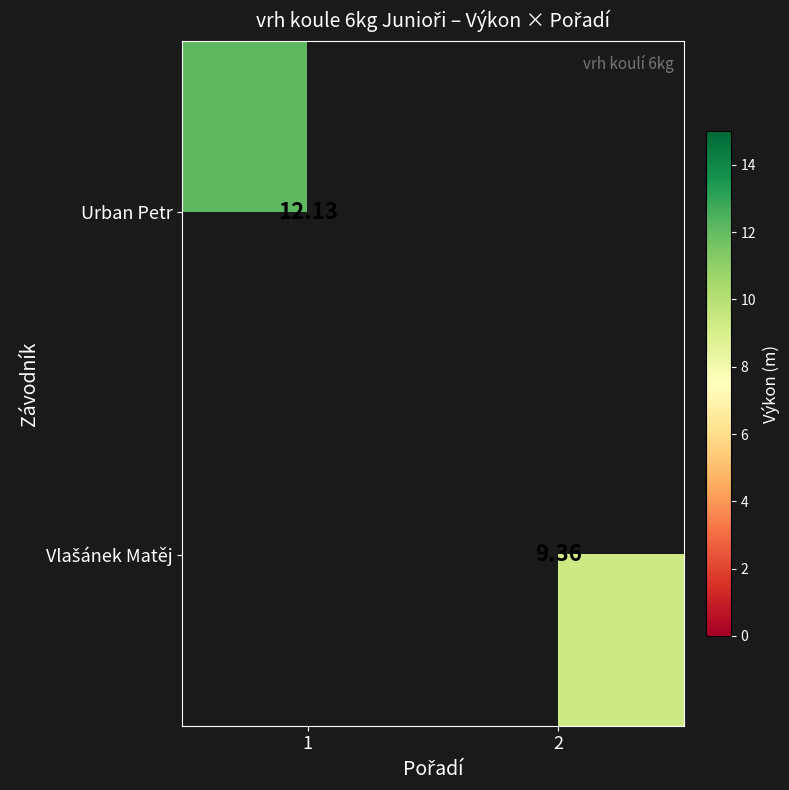

Between 2 and 1, which is larger?

1